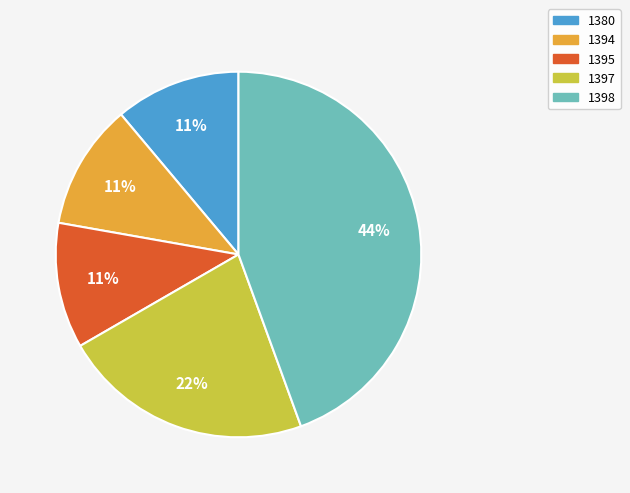

Do 1398 and 1380 together represent more than half of the pie?

Yes